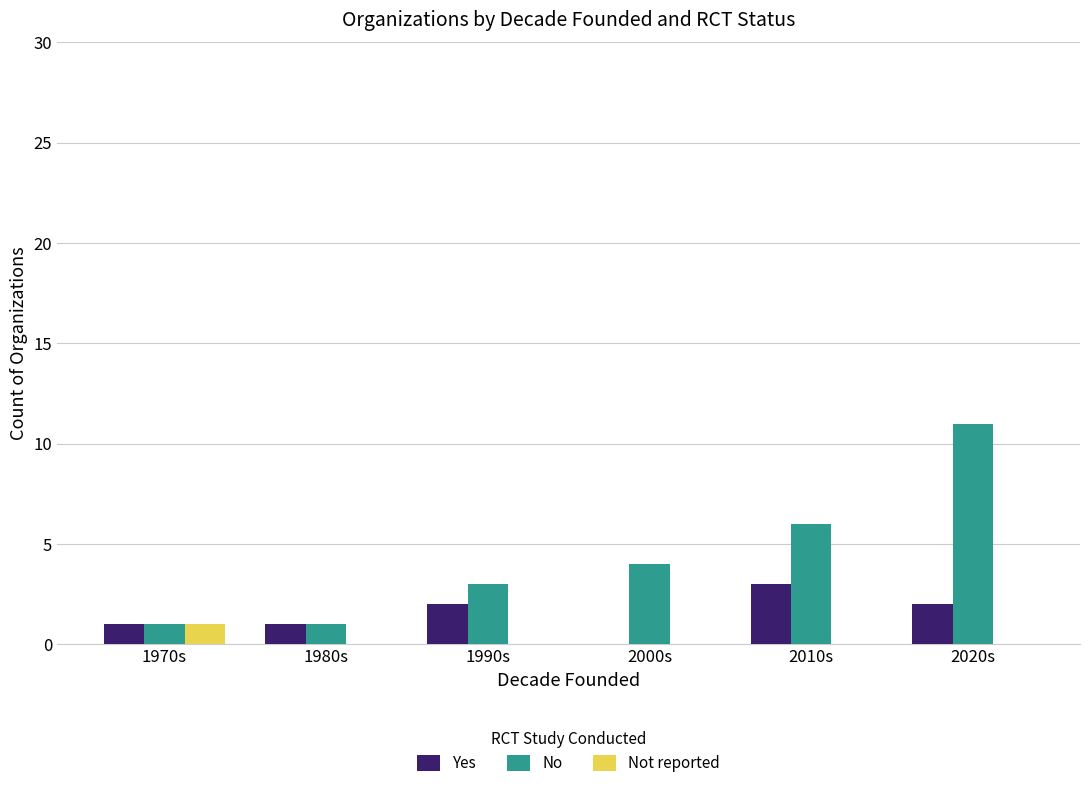

How many categories are shown in the chart?

6